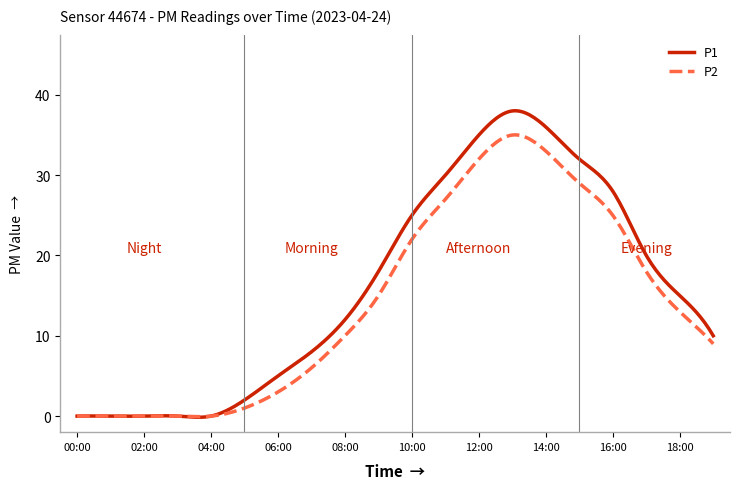

Which series has the widest spread of values?

P1